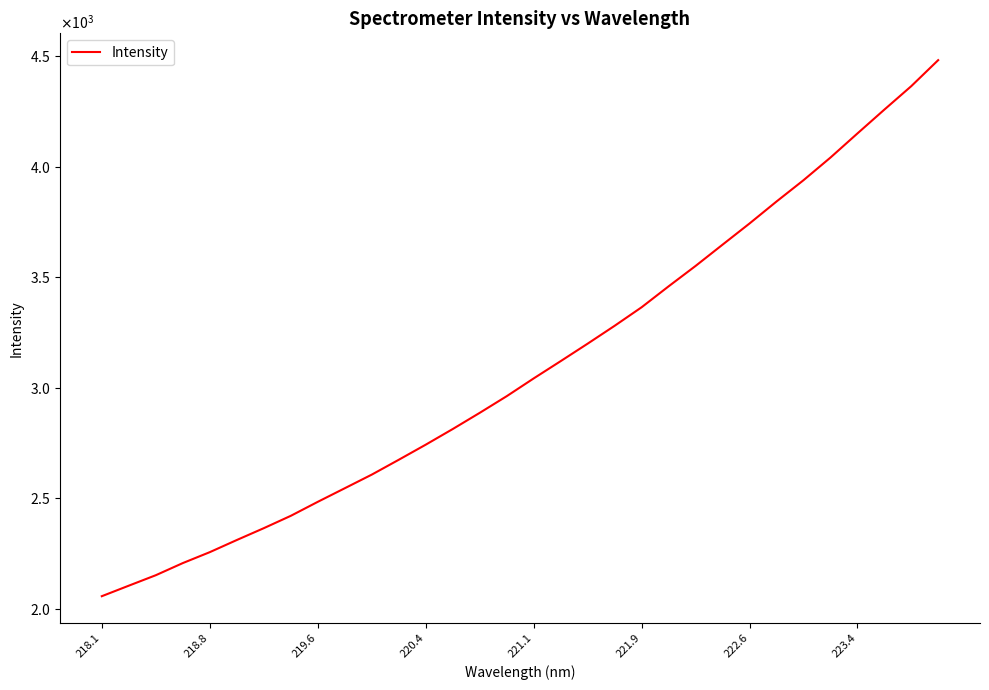

Which category has the lowest value across all series?

218.1